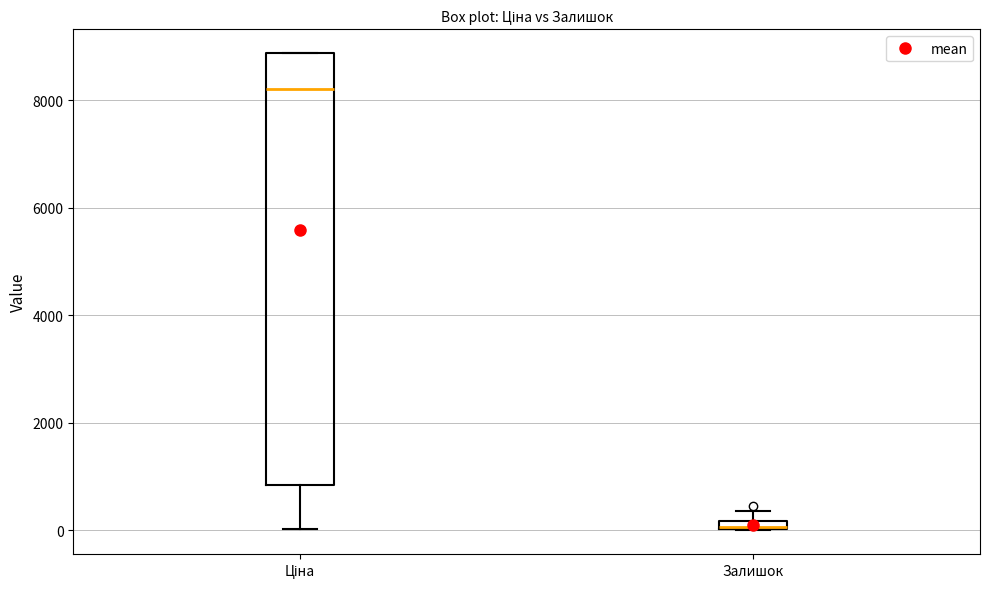

Where is the lower edge of the box for Ціна on the y-axis? The values are not printed on the chart, so give them approximately, as read against the axis.

800